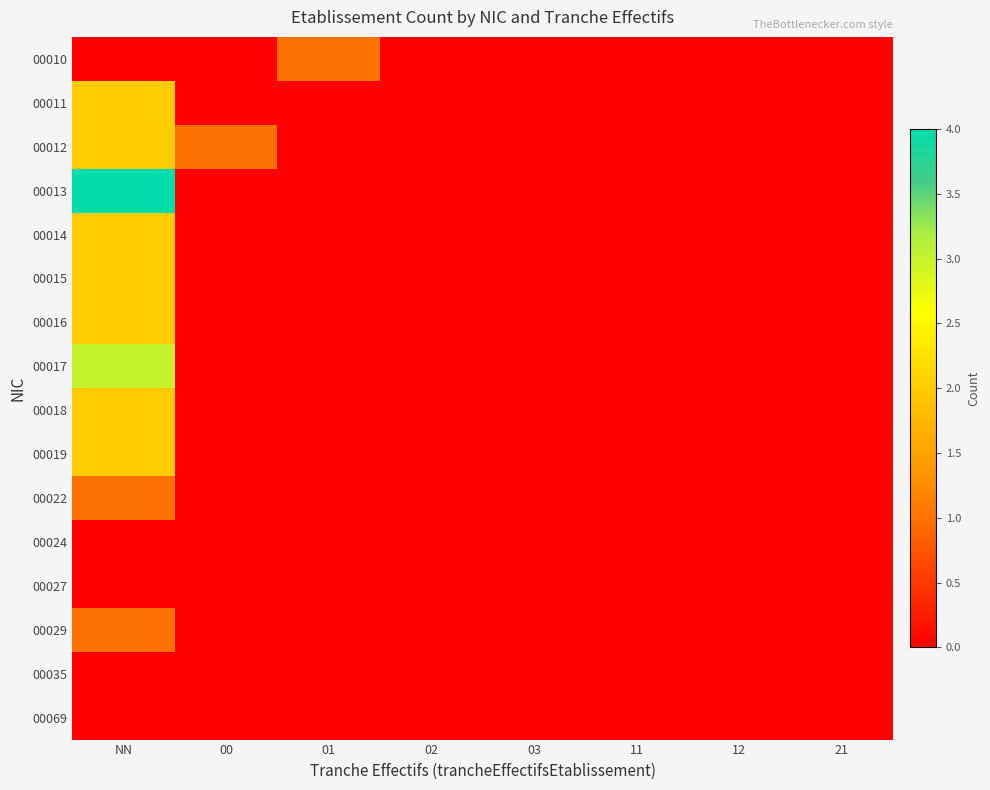

Count the number of data series in this chart.

16